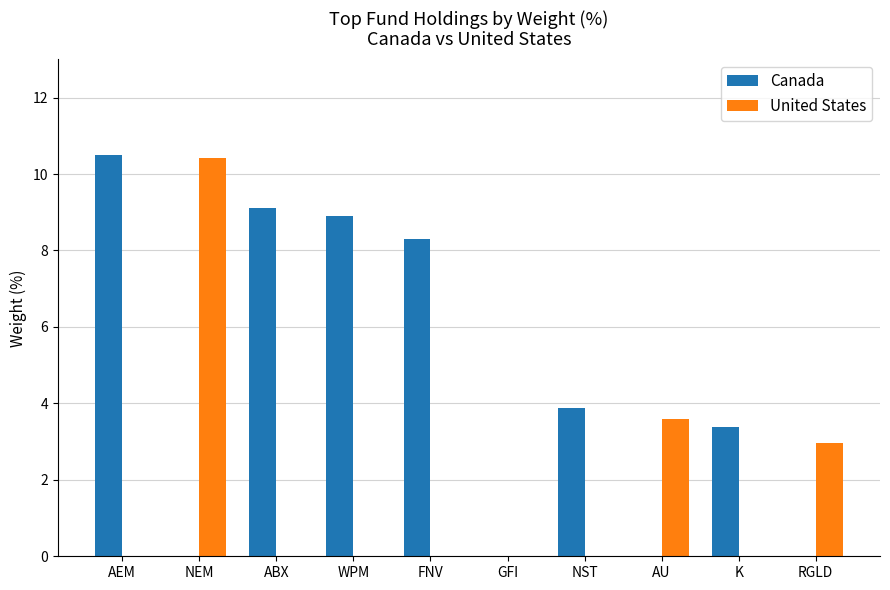

The Canada series shows 2.5 at NST. True or false?

False